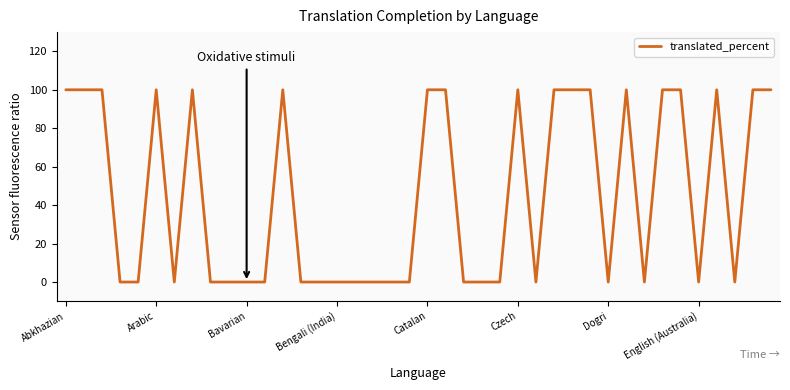

What is the greatest value displayed?

100